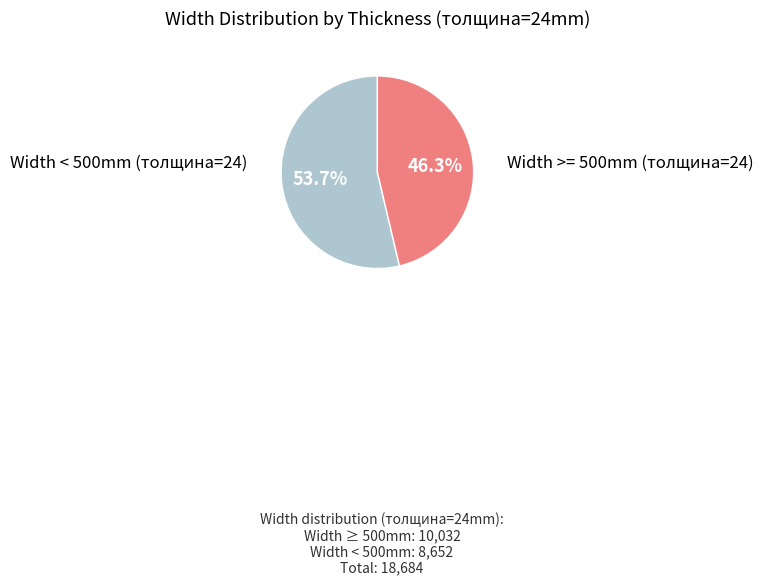

To the nearest percent, what is the average slice percentage?

50%